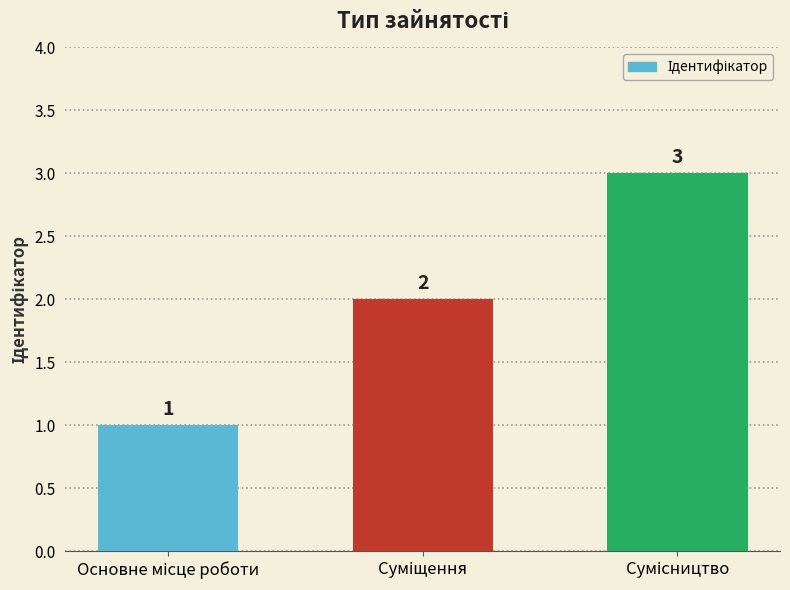

What is the value of the 1st bar from the left?

1